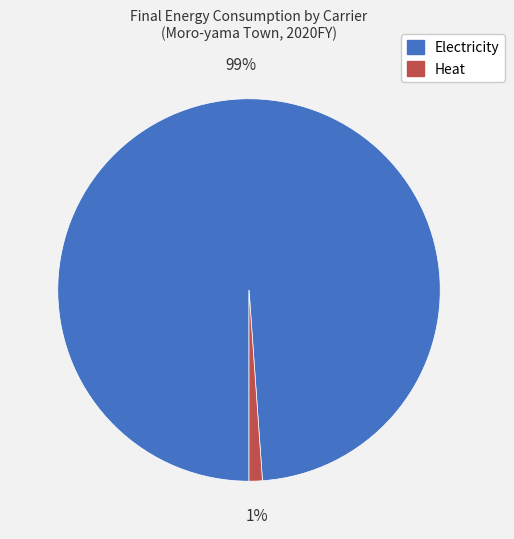

Is the sum of Heat and Electricity greater than half?

Yes